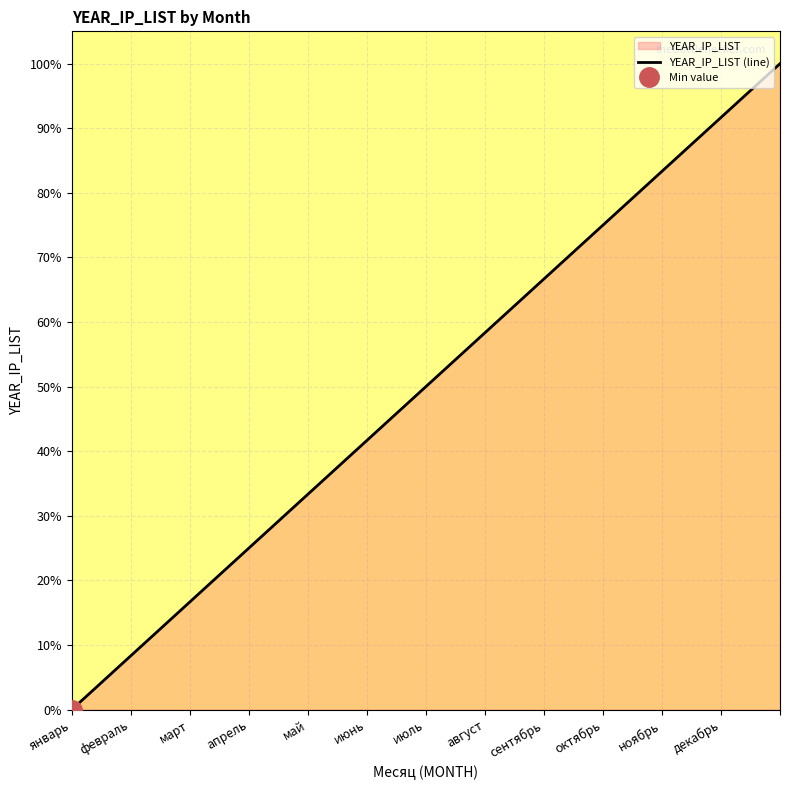

Between июнь and февраль, which is larger?

июнь